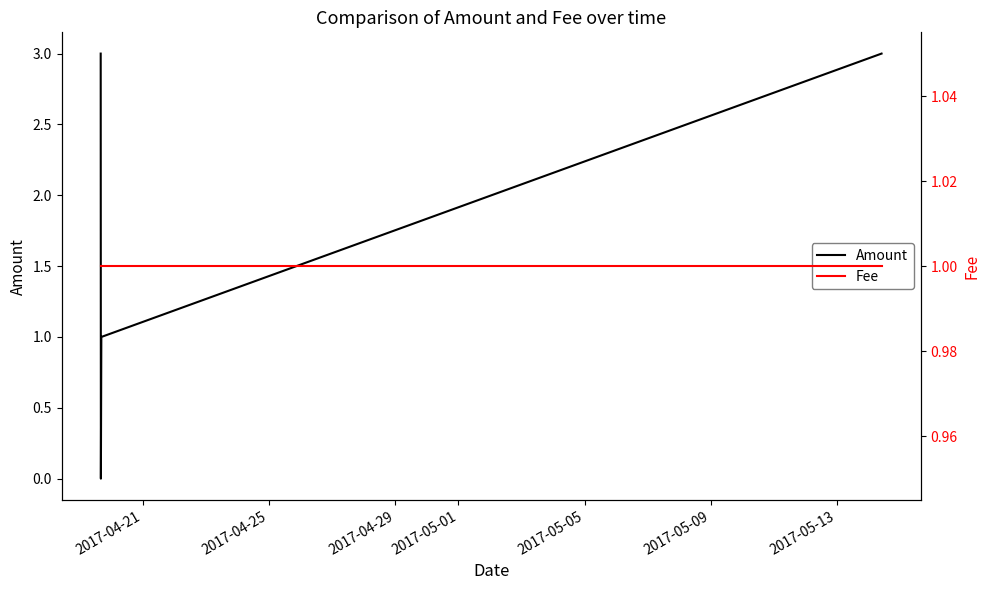

What is the average value of the Amount series?

2